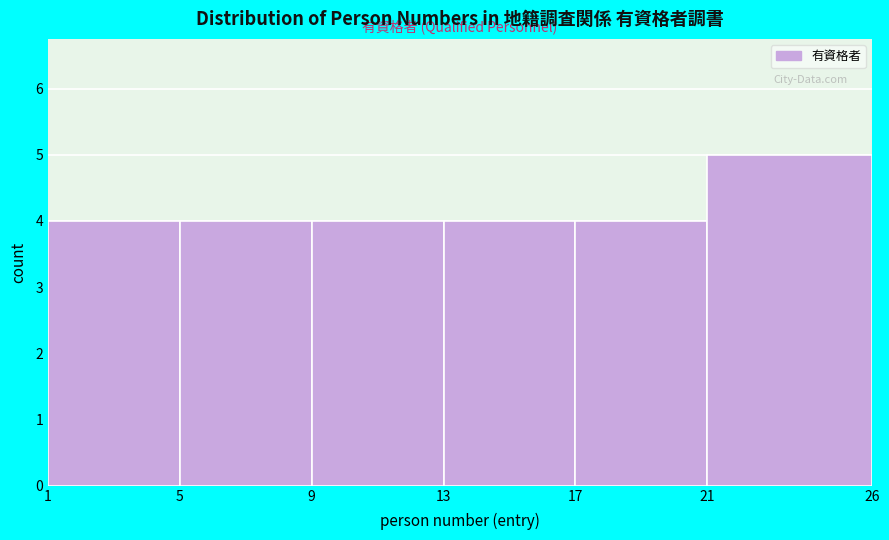

How tall is the bar that spans 21 to 26 on the x-axis? The values are not printed on the chart, so give them approximately, as read against the axis.

5